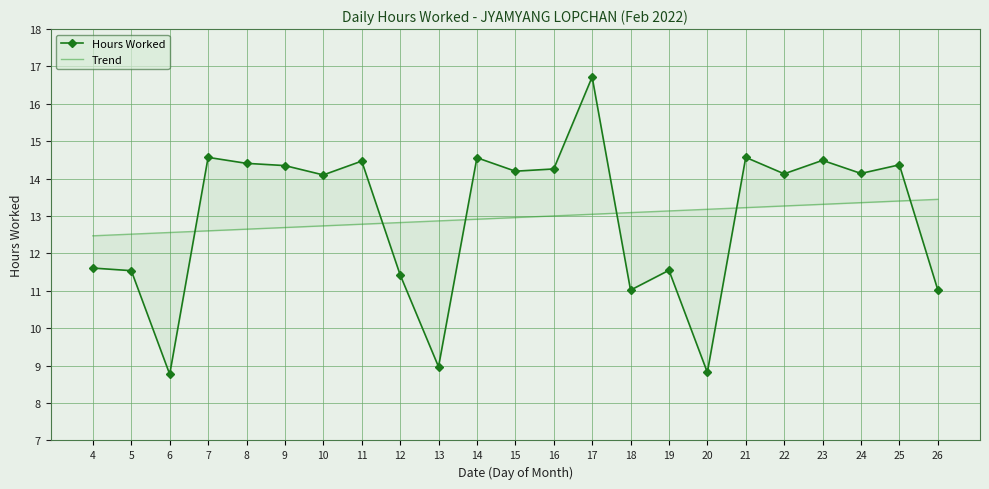

What is the value of the Hours Worked point at the 8th from the left?

14.5